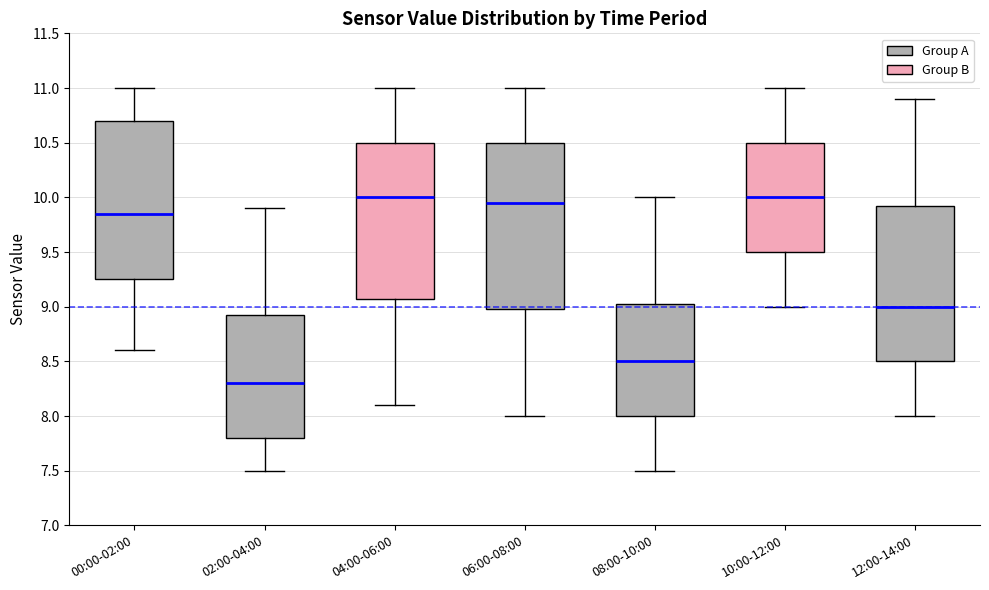

Which box is the tallest, from its lower edge to its upper edge?

06:00-08:00